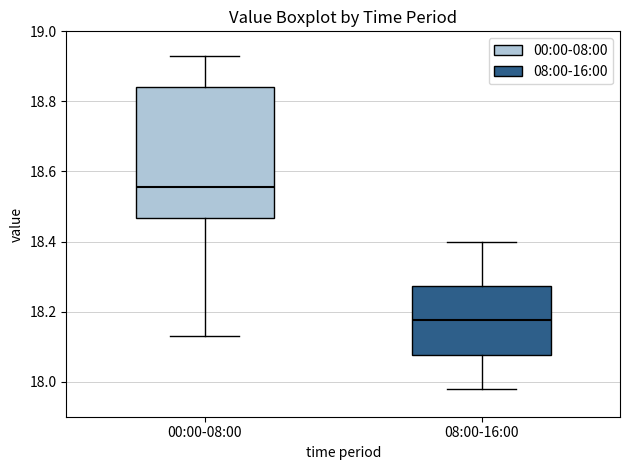

Where does the median line of the box for 00:00-08:00 sit on the y-axis? The values are not printed on the chart, so give them approximately, as read against the axis.

18.56